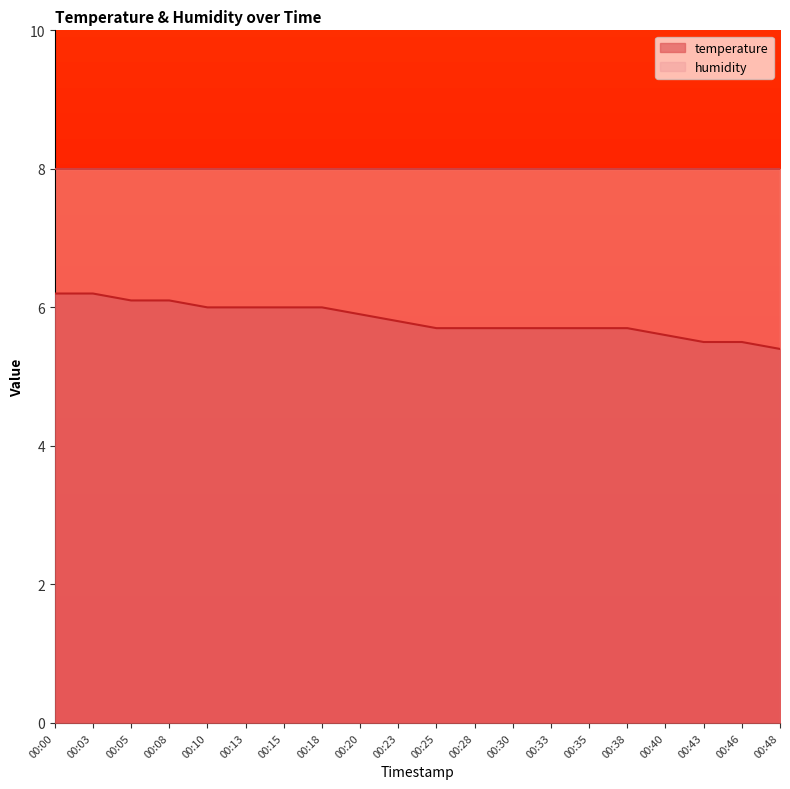

Which category has the lowest value across all series?

00:48